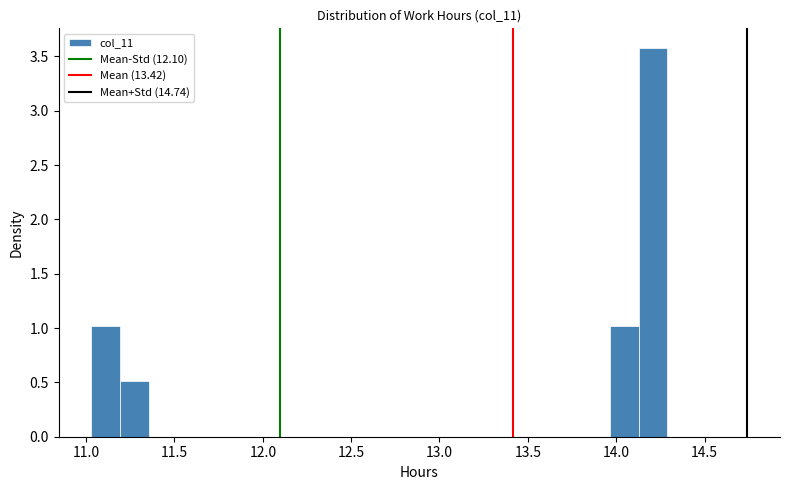

Around what value on the x-axis is the tallest bar? Give the approximate position of its centre, as read against the axis.

14.20